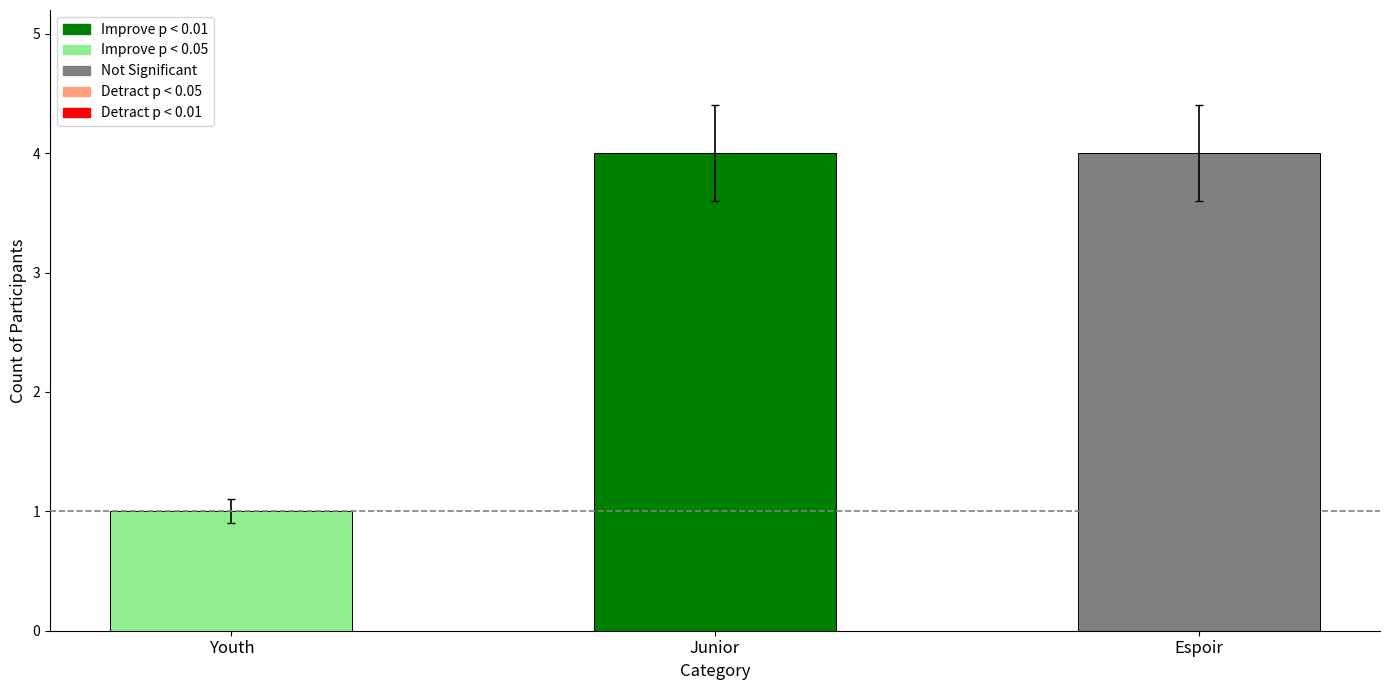

Does the chart contain any negative values?

No